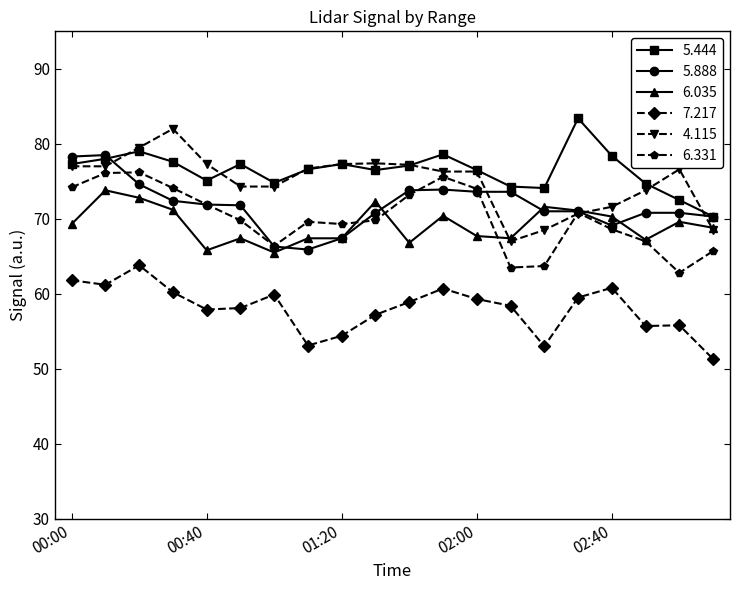

True or false: 5.444 has more than 2 points higher than both neighbors.

True